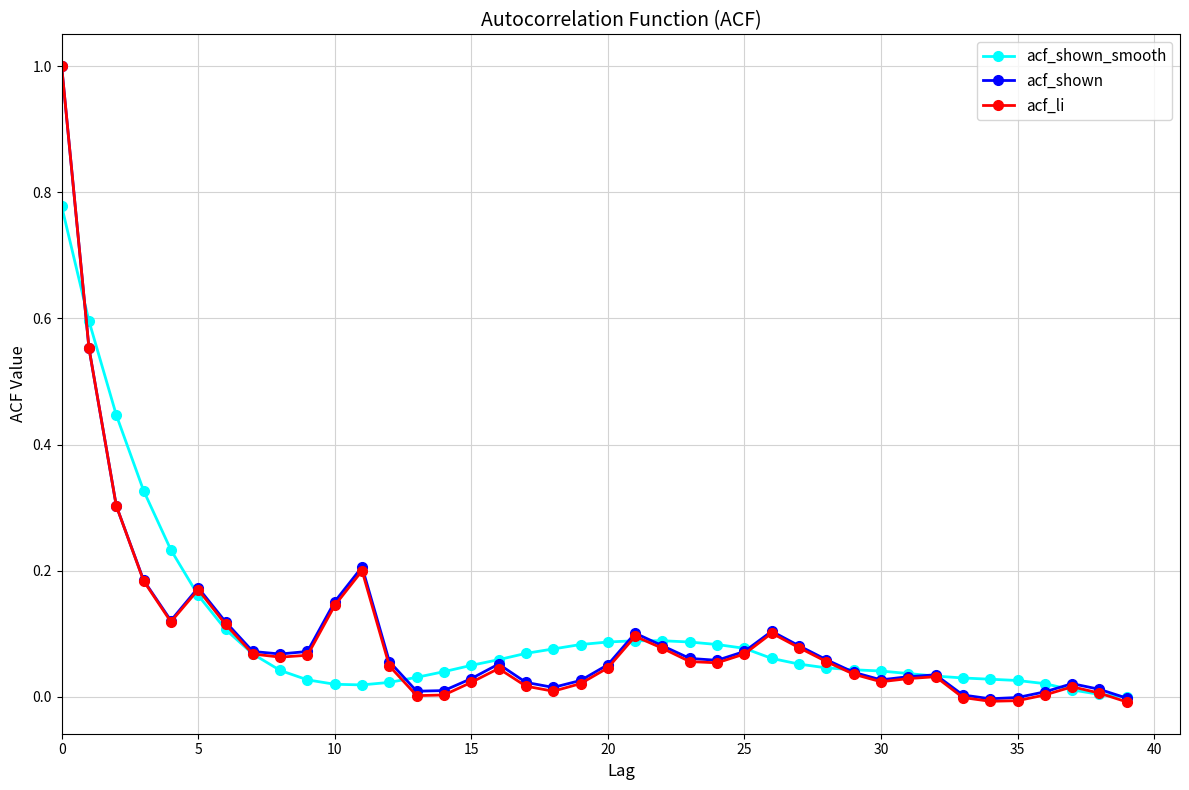

Which series has the largest range (max minus min)?

acf_li